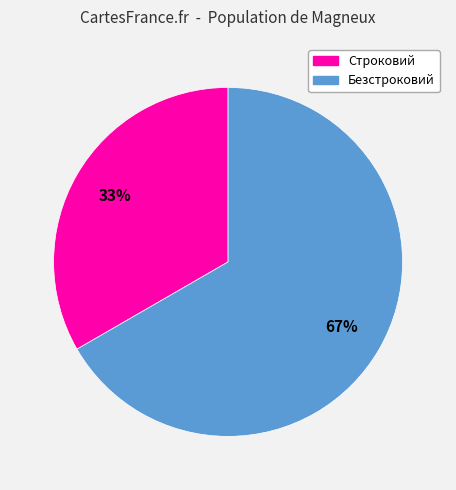

To the nearest percent, what is the average slice percentage?

50%